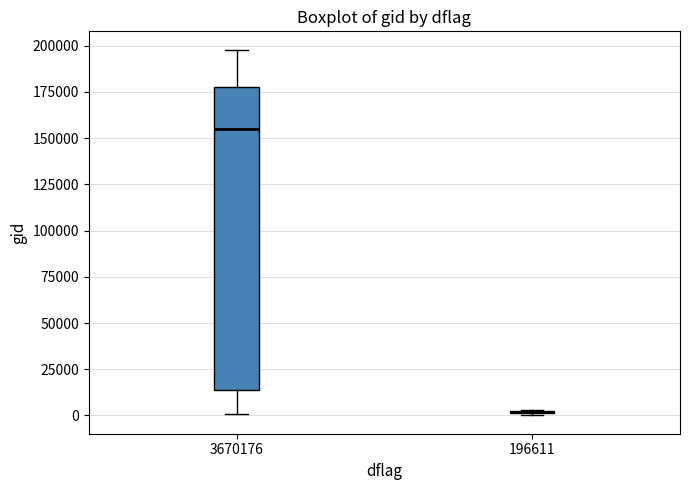

Reading left to right, read every box against the y-axis: the position of its median line, the range the box covers, and the ends of its whiskers. The values are not printed on the chart, so give them approximately, as read against the axis.

3670176: median 155000, box 15000 to 180000, whiskers 0 to 200000
196611: box collapsed to a line at 0, whiskers 0 to 5000